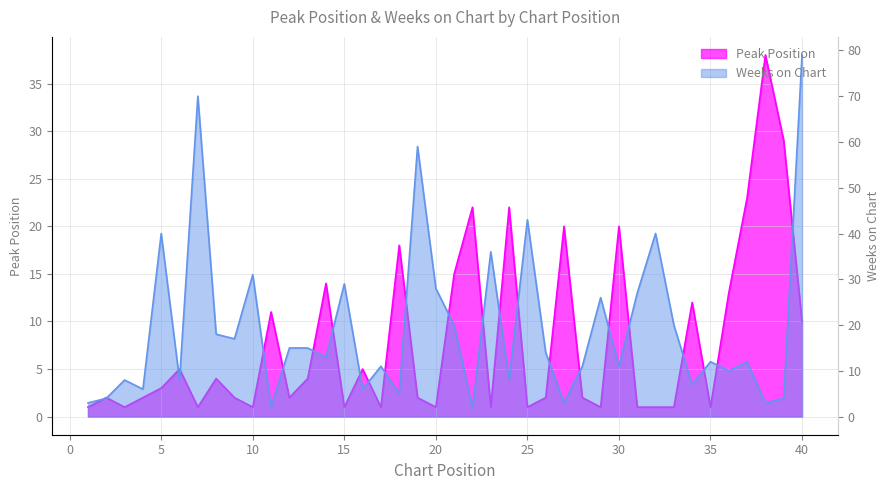

Which series changed the most between 3 and 22?

Peak Position